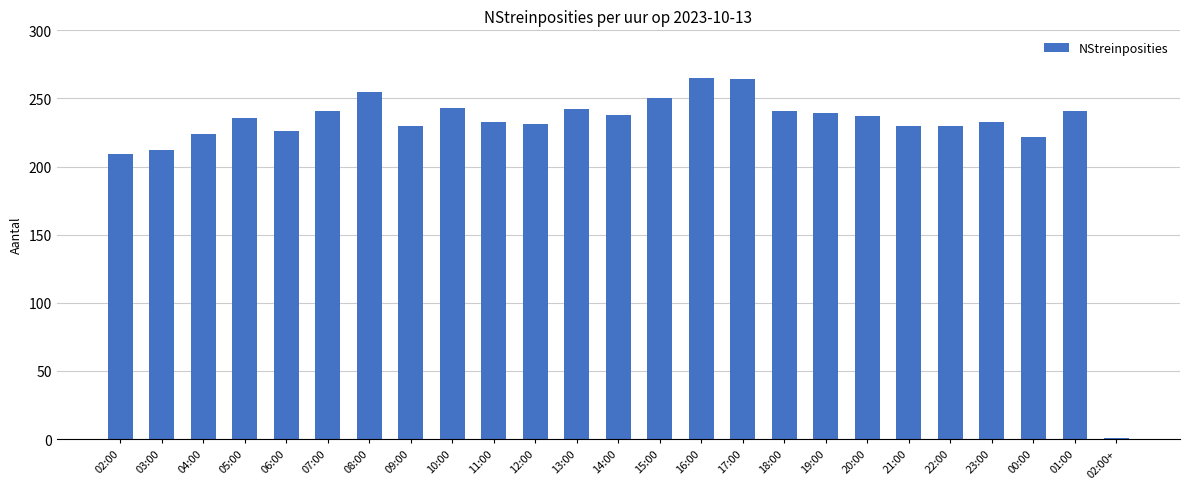

How many data points are less than 236?

12